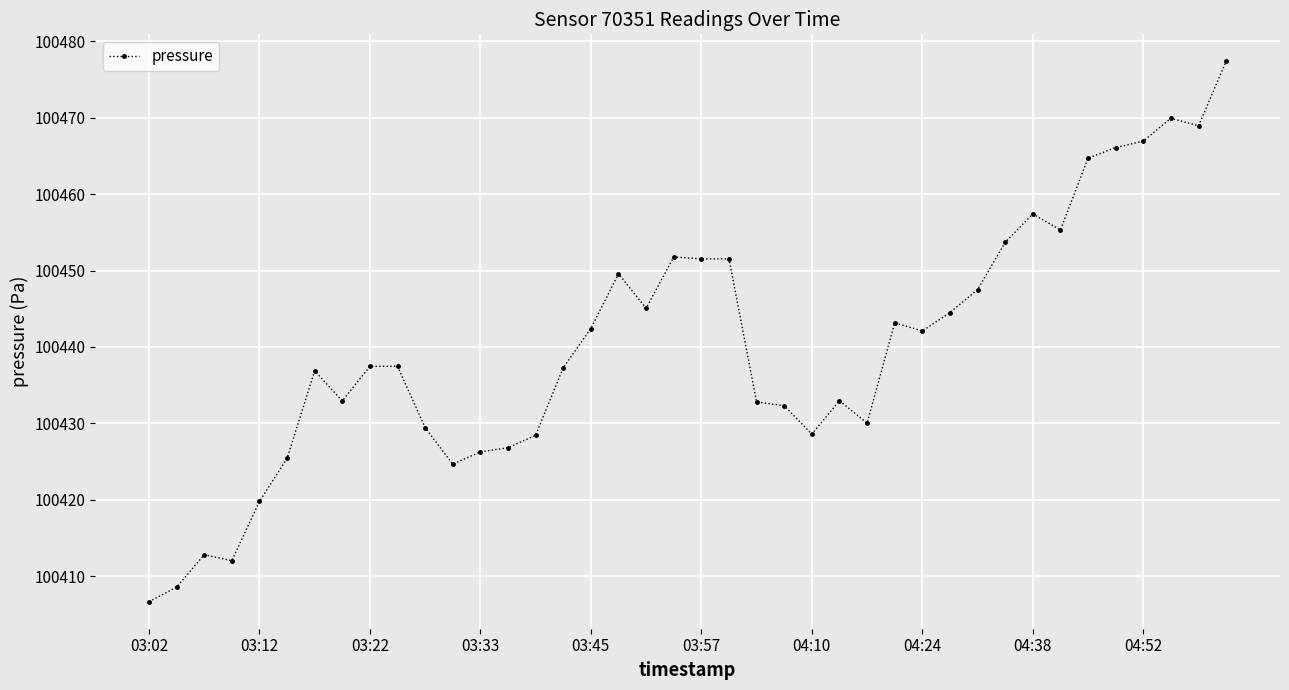

What is the average value?

100440.2